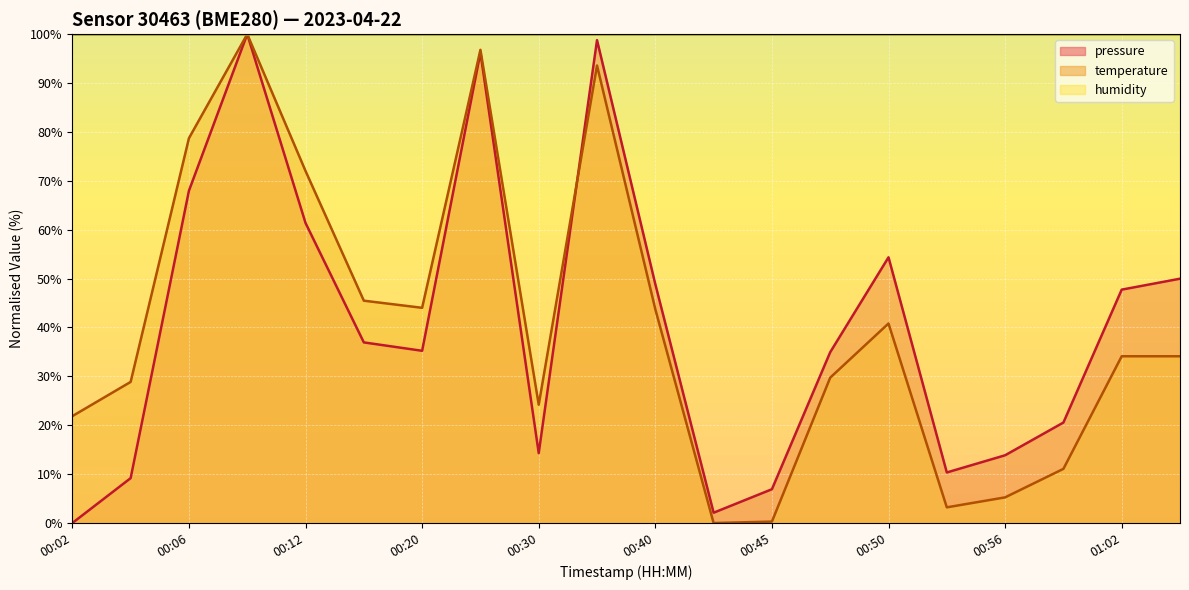

What is the spread (max minus min) of values at 00:06?

32.0